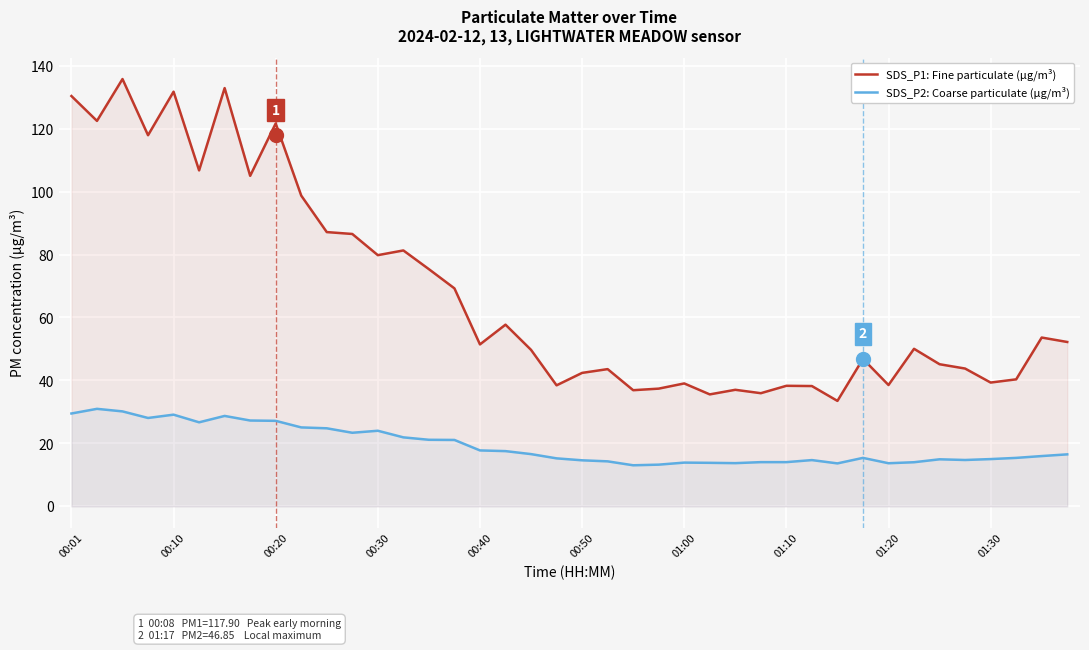

True or false: SDS_P1: Fine particulate (µg/m³) has a value of 68.3 at 00:40.

False